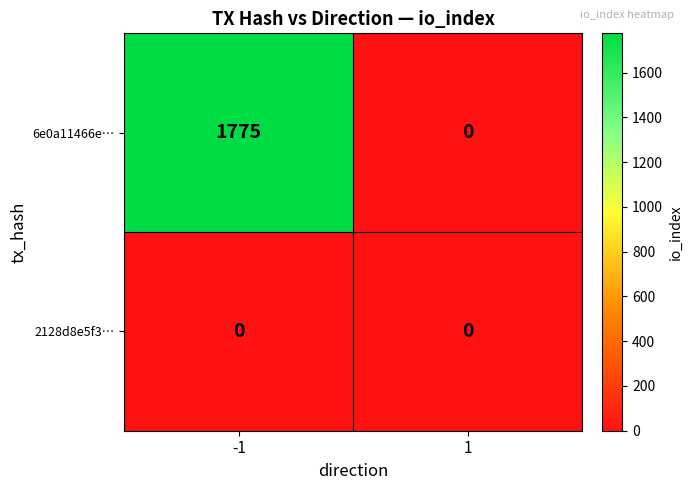

What is the maximum value shown in the chart?

1775